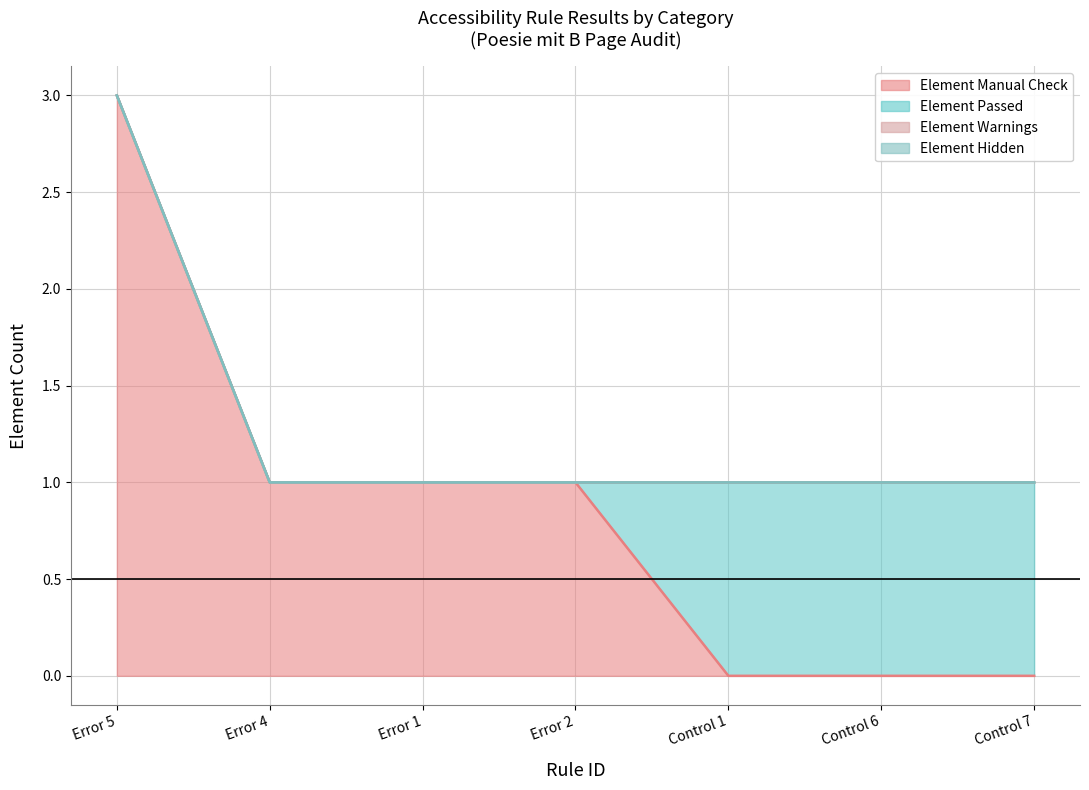

Which label corresponds to the smallest value in the chart?

Control 1